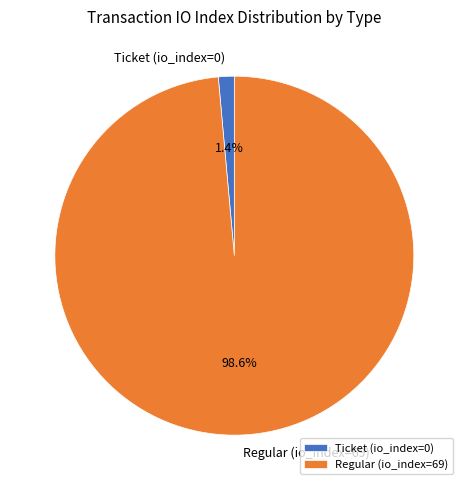

Between Regular (io_index=69) and Ticket (io_index=0), which is larger?

Regular (io_index=69)